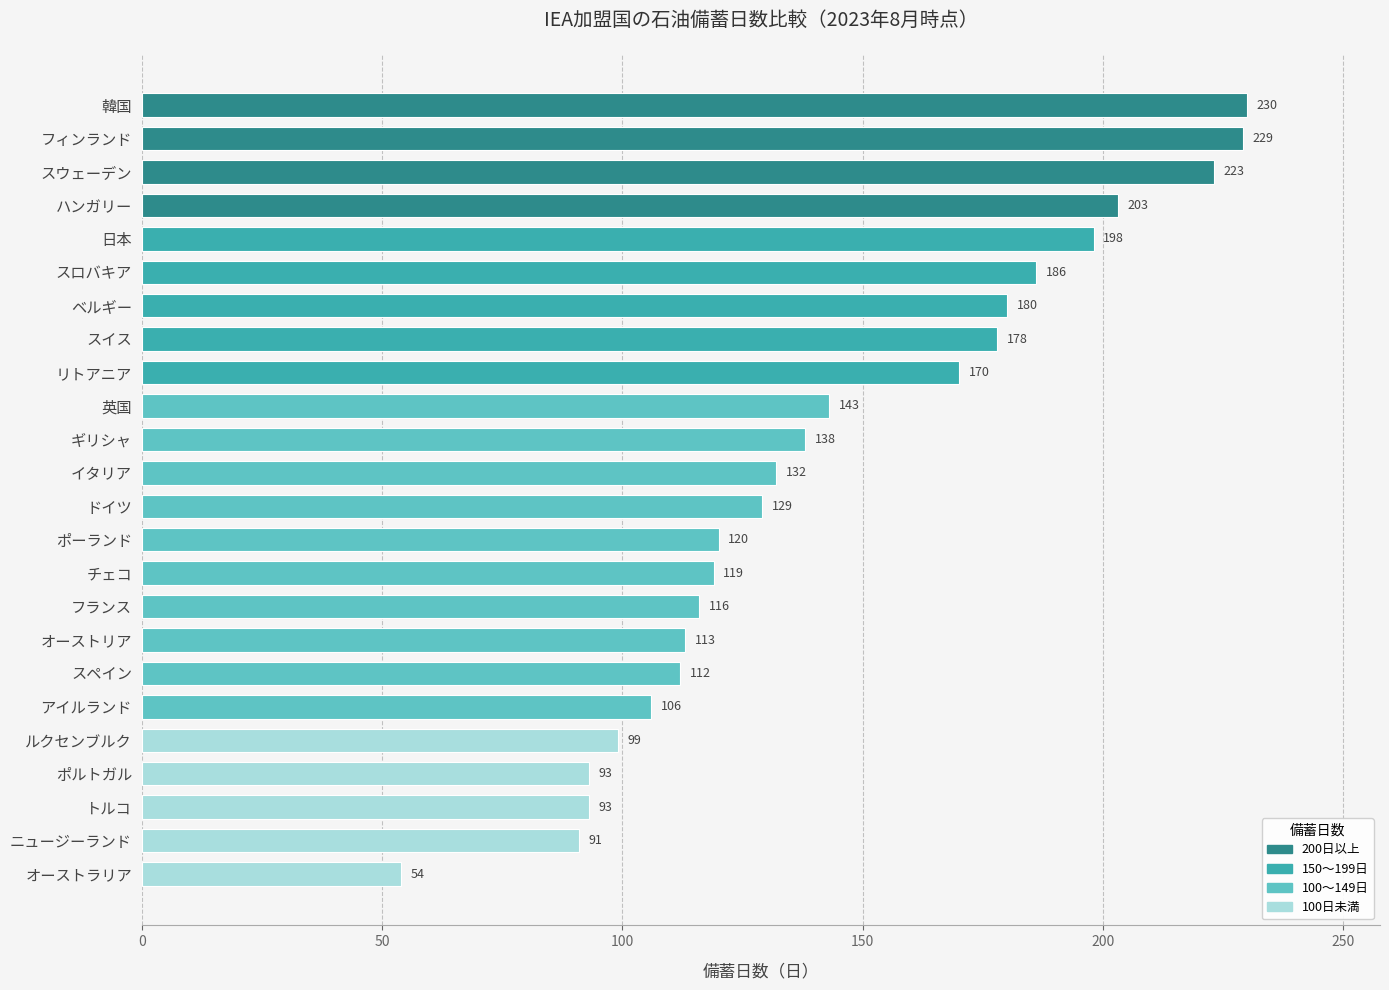

What is the difference between the second highest and second lowest values?

138